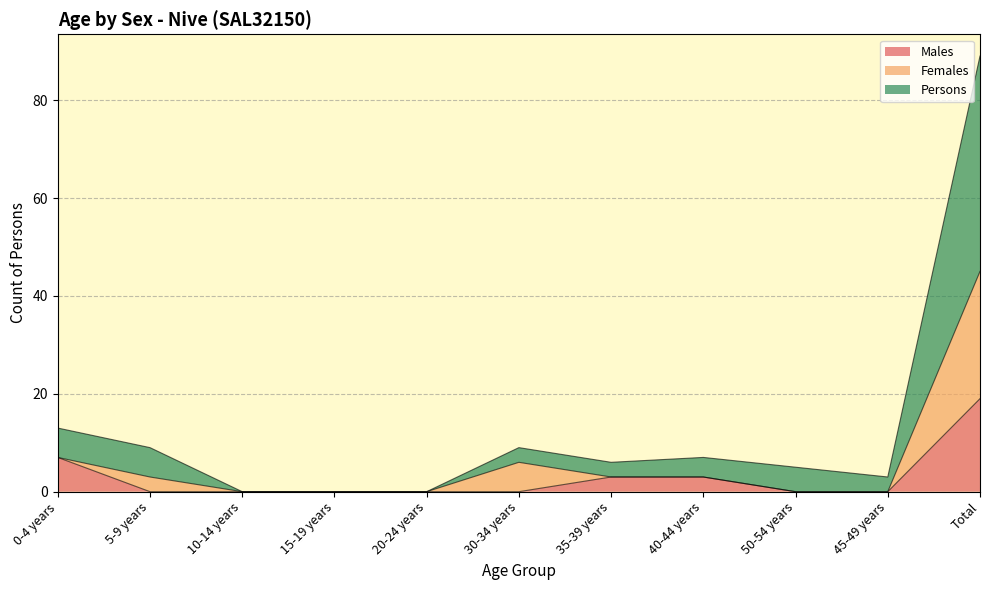

What are all the series names shown in the legend?

Males, Females, Persons